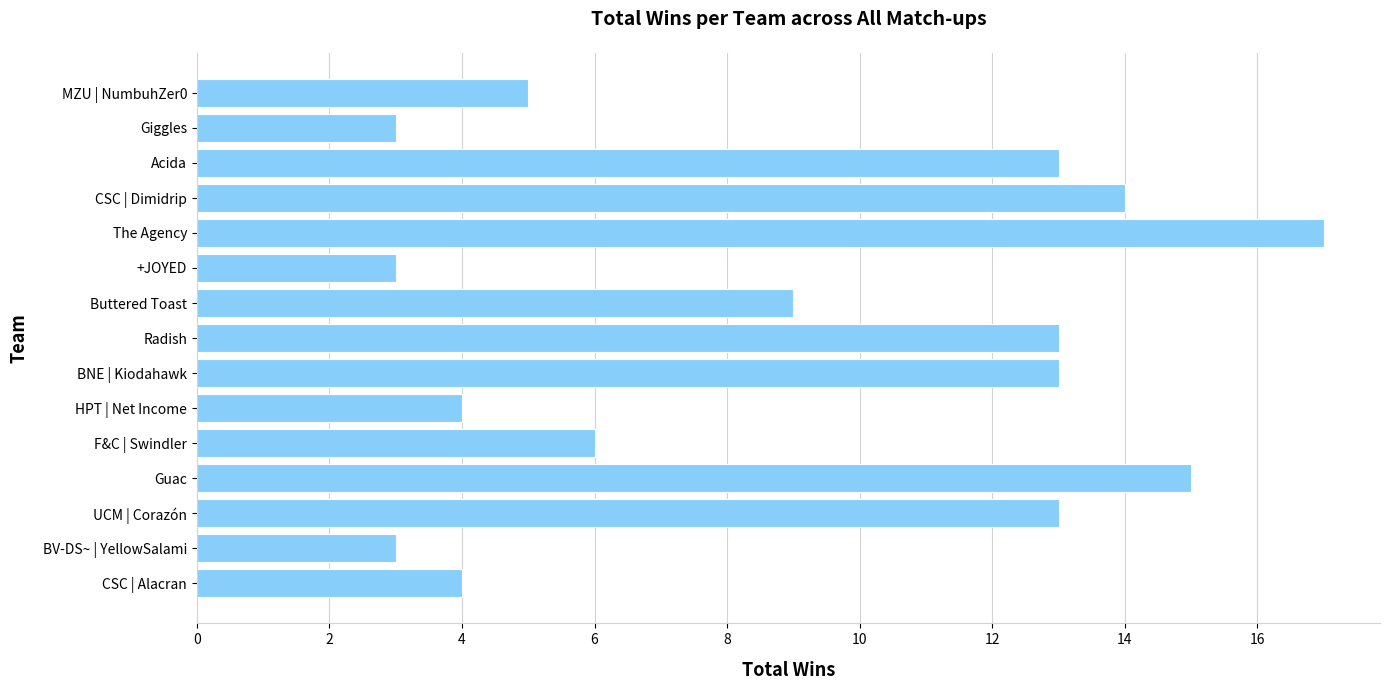

Does the chart contain any negative values?

No